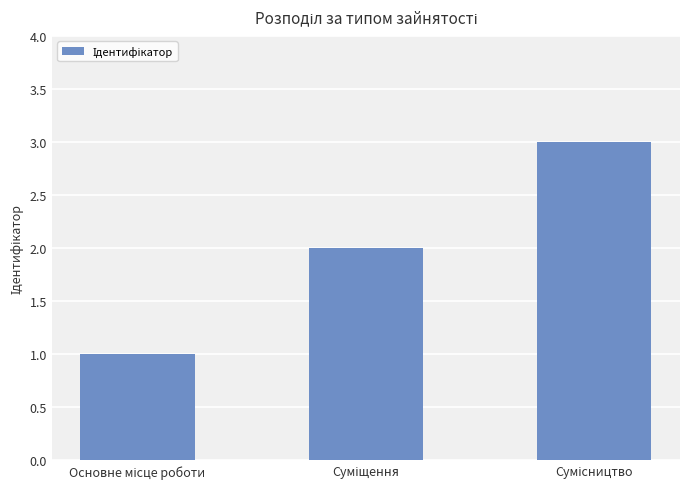

What is the greatest value displayed?

3